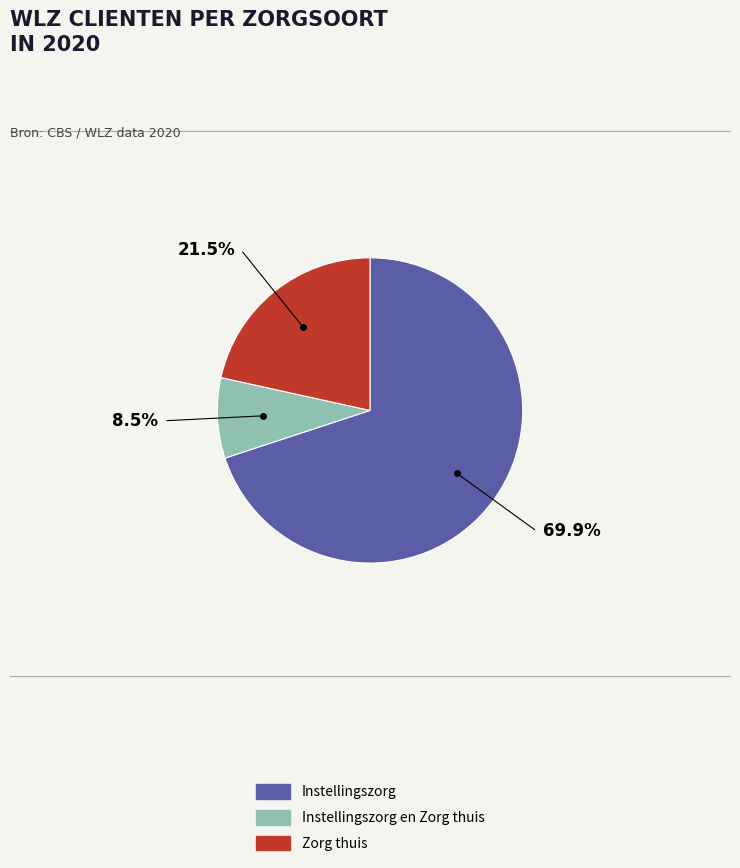

Combined, do Instellingszorg and Zorg thuis account for over 50%?

Yes